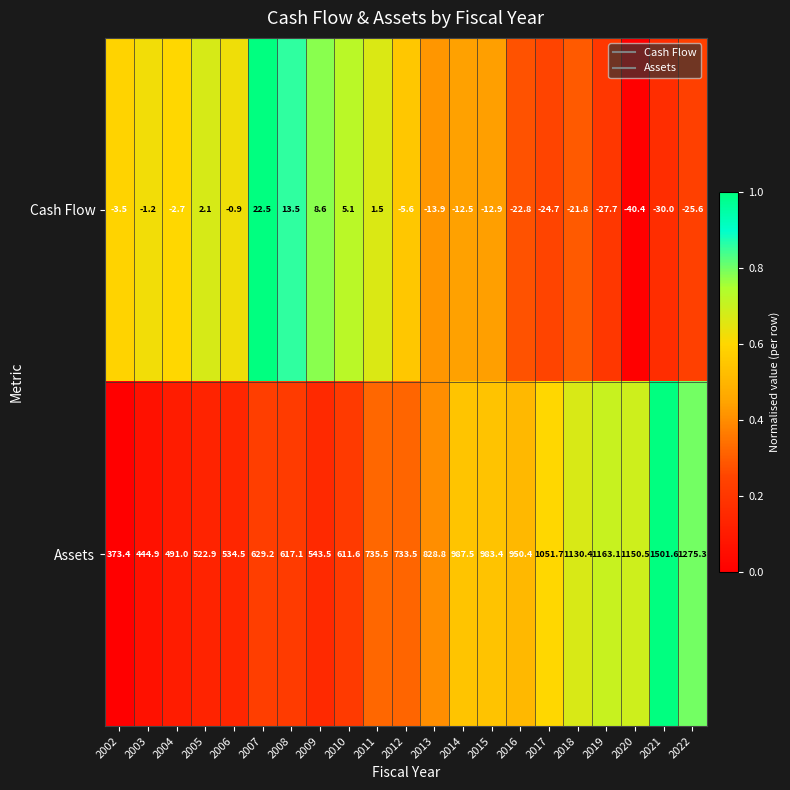

Between 2003 and 2008, which series saw the biggest shift?

Assets